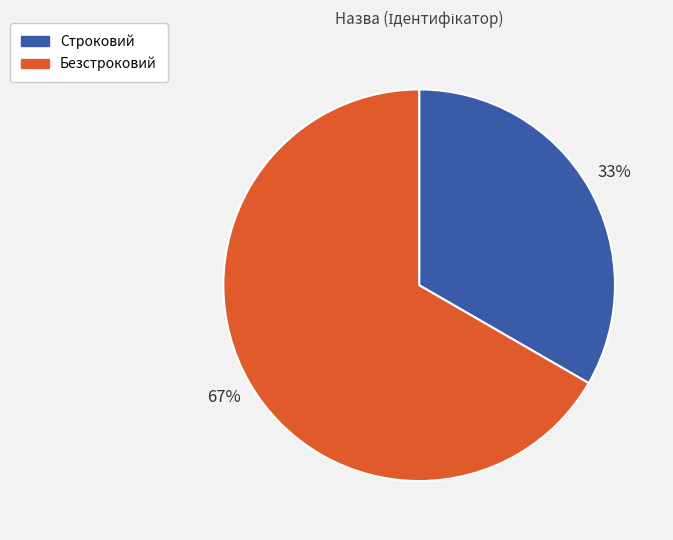

To the nearest percent, what is the combined percentage of Безстроковий and Строковий?

100%